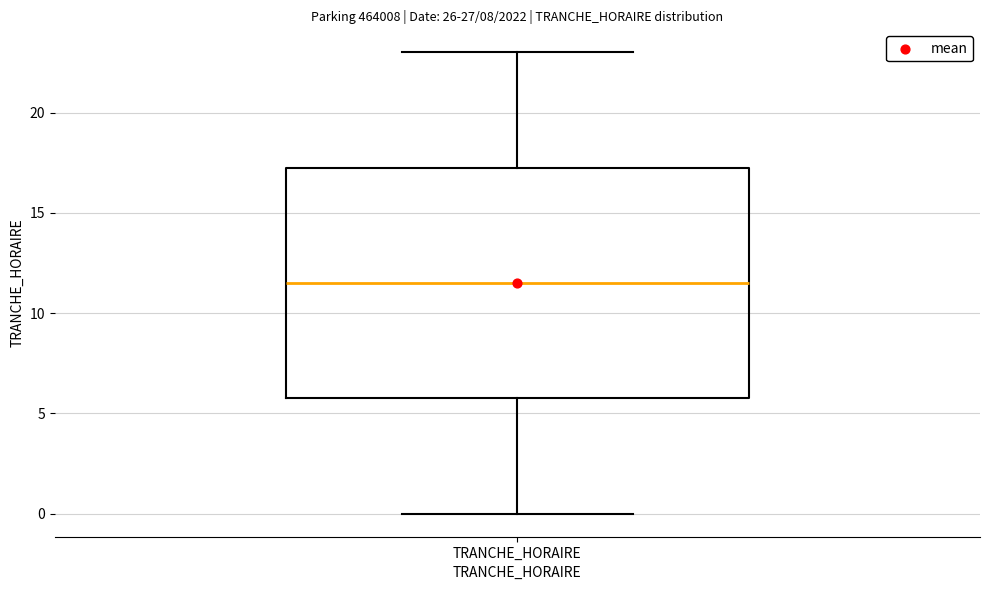

Transcribe this box plot: give where the median line is, the range the box spans, and where the two whiskers end, as read against the y-axis. The values are not printed on the chart, so give them approximately, as read against the axis.

median 11.5, box 6.0 to 17.5, whiskers 0.0 to 23.0